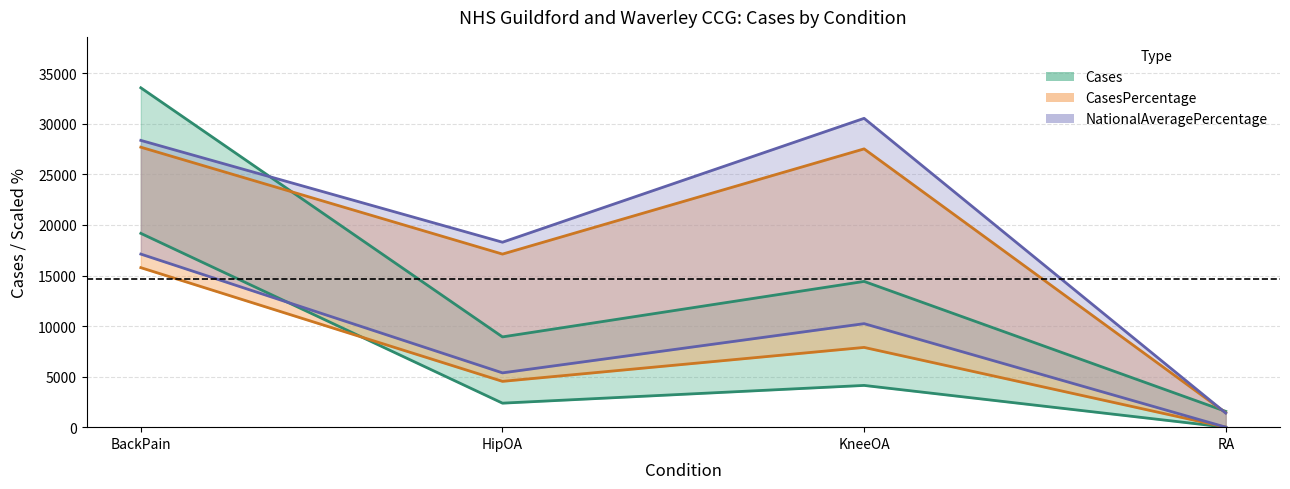

Which series has the widest spread of values?

Cases